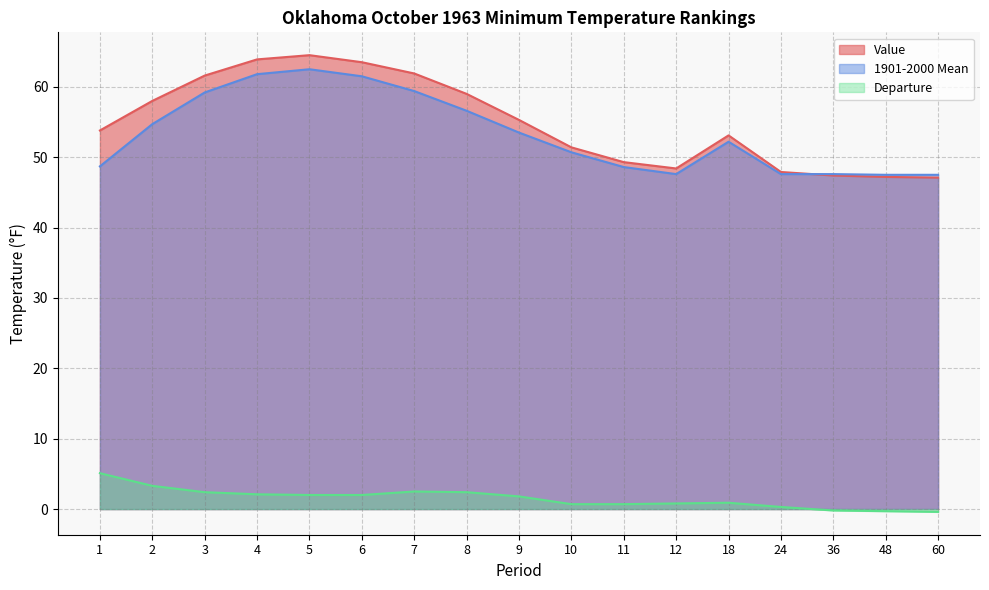

At 2, list the series in order from smallest to largest.

Departure, 1901-2000 Mean, Value